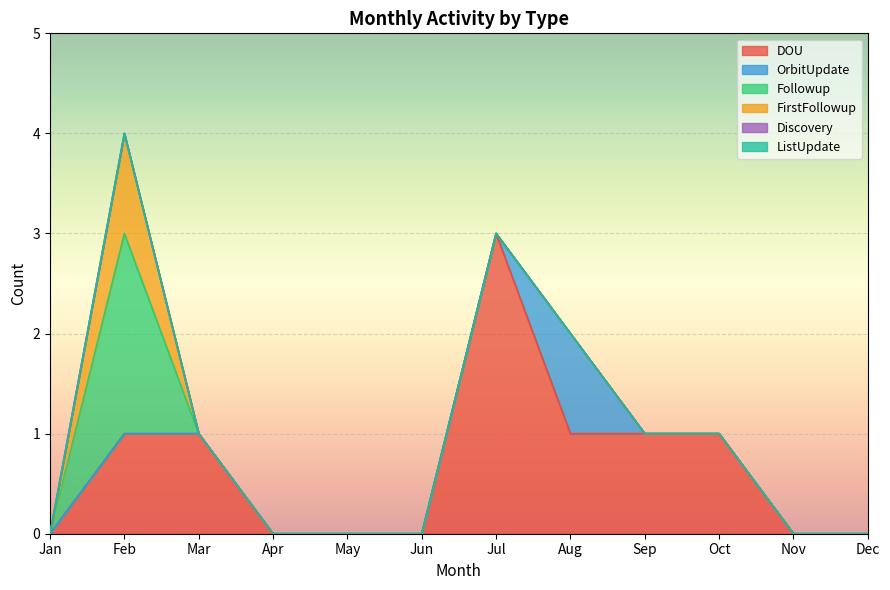

At which category does FirstFollowup reach its first local peak?

Feb